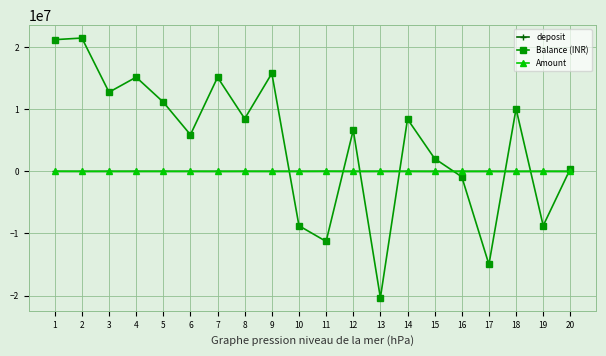

What is the difference between the maximum and minimum values in the Amount series?

16680.0